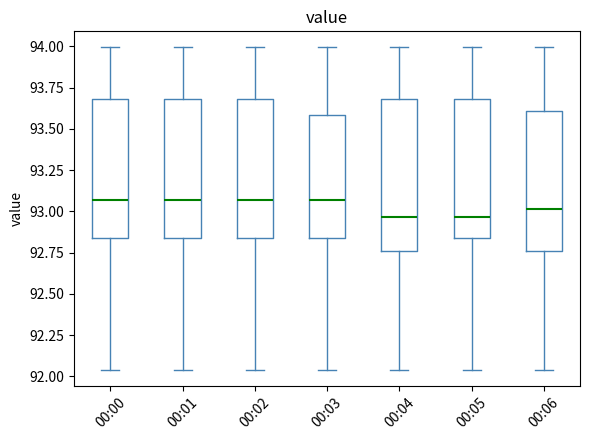

Where does the lower whisker of the box for 00:05 end on the y-axis? The values are not printed on the chart, so give them approximately, as read against the axis.

92.05